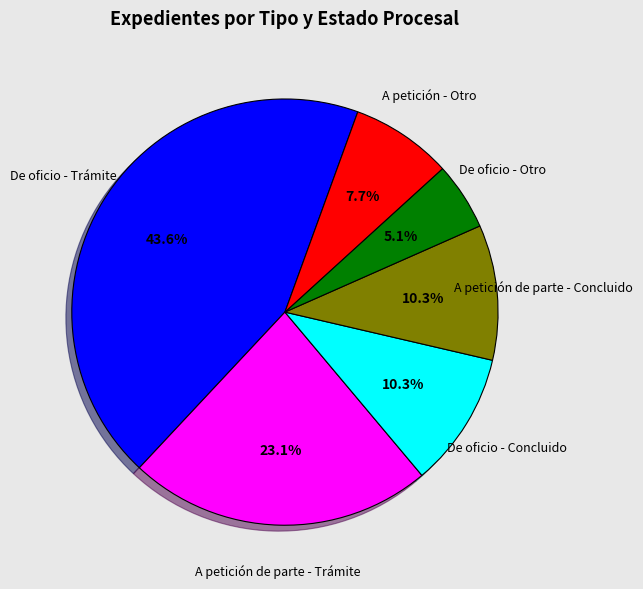

What is the smallest slice in the pie chart?

De oficio - Otro